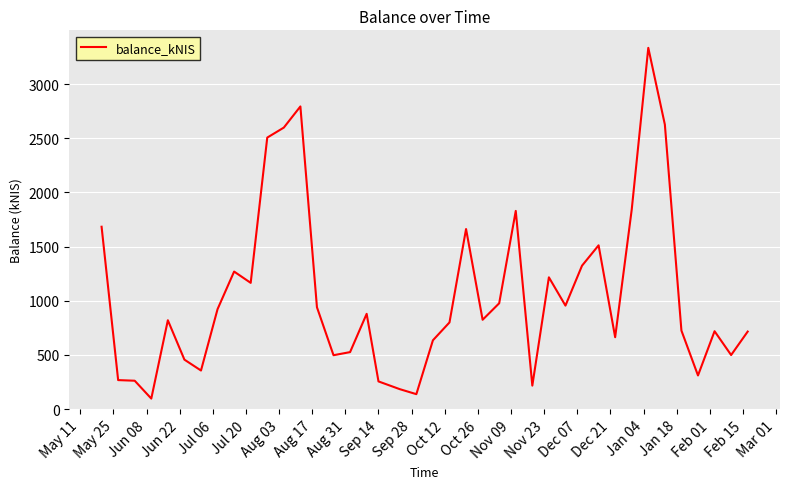

What is the difference between the maximum and minimum values?

3239.2